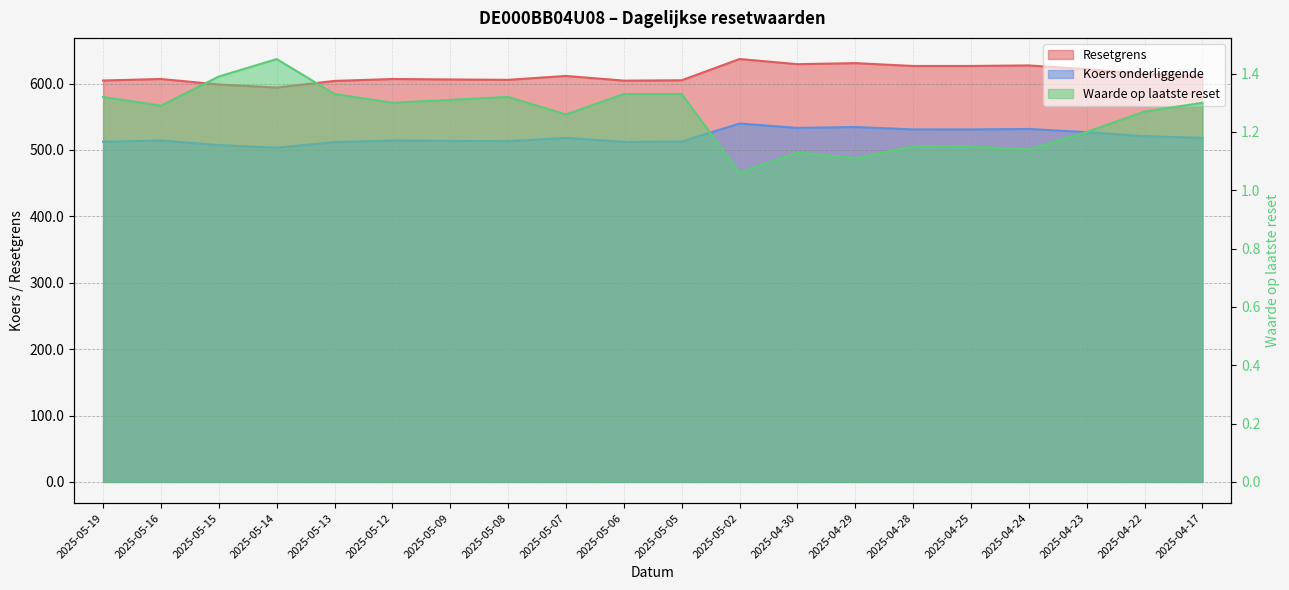

What is the sum of the Koers onderliggende values at 2025-04-17 and 2025-04-25?

1049.2